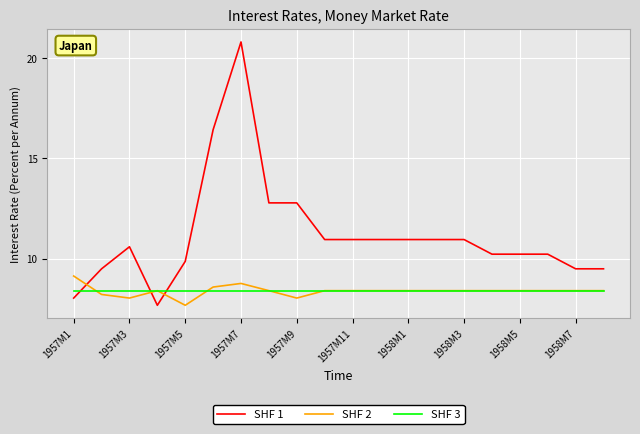

Which series has the largest total across all categories?

SHF 1